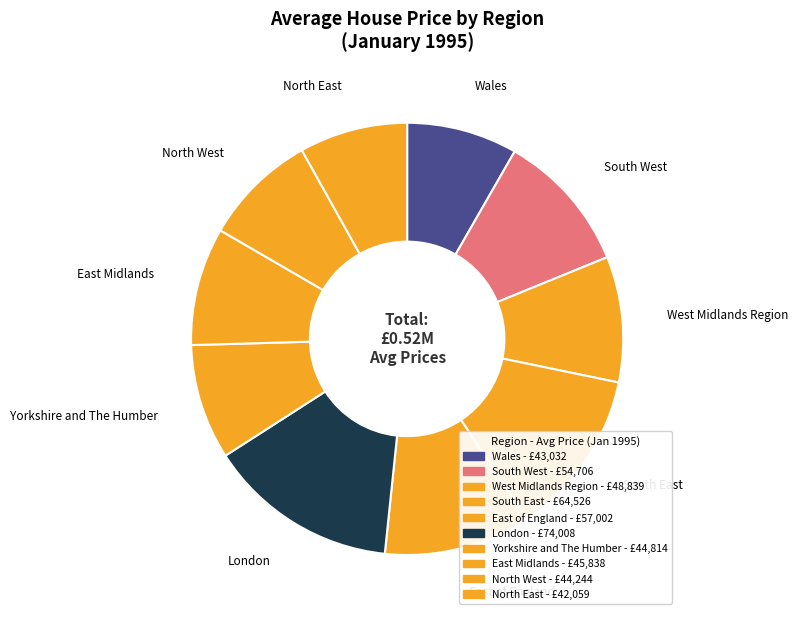

What percentage is the East of England slice, to the nearest percent?

11%